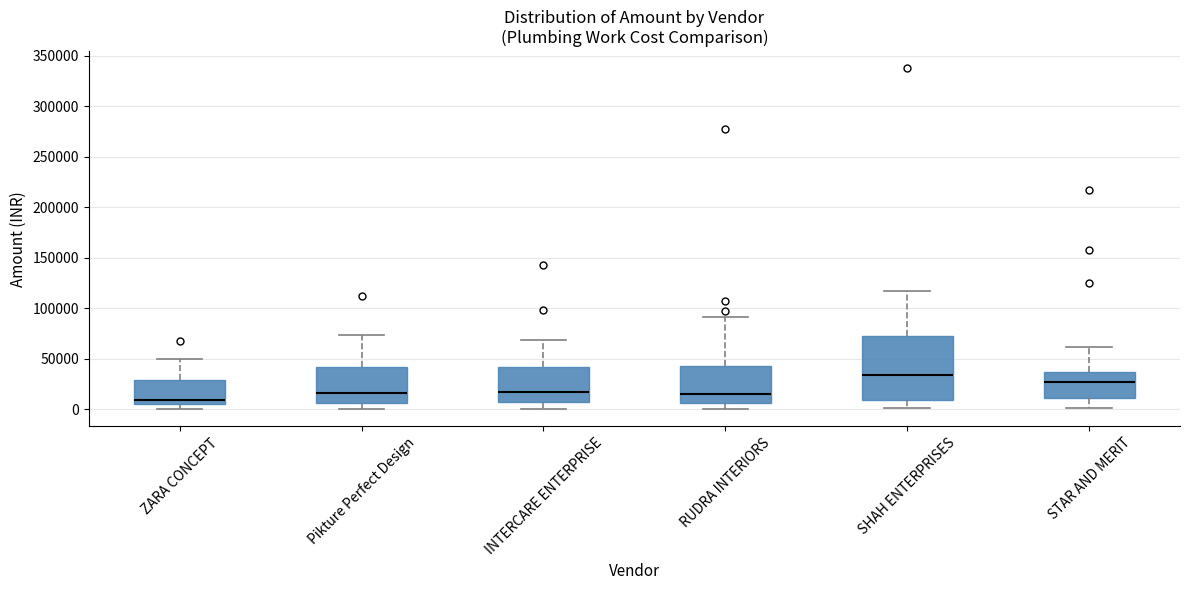

Reading left to right, read every box against the y-axis: the position of its median line, the range the box covers, and the ends of its whiskers. The values are not printed on the chart, so give them approximately, as read against the axis.

ZARA CONCEPT: median 10000, box 5000 to 30000, whiskers 0 to 50000
Pikture Perfect Design: median 15000, box 5000 to 40000, whiskers 0 to 75000
INTERCARE ENTERPRISE: median 15000, box 10000 to 40000, whiskers 0 to 70000
RUDRA INTERIORS: median 15000, box 5000 to 40000, whiskers 0 to 90000
SHAH ENTERPRISES: median 35000, box 10000 to 70000, whiskers 0 to 115000
STAR AND MERIT: median 25000, box 10000 to 35000, whiskers 0 to 60000